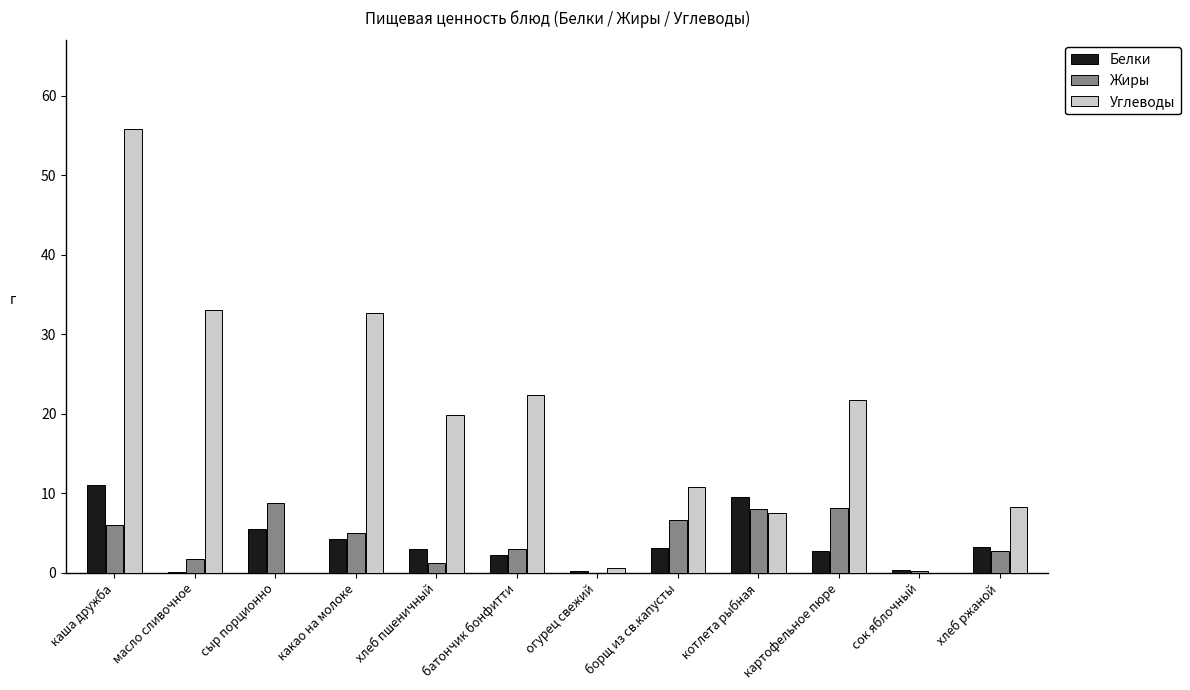

The Углеводы series shows 48.0 at масло сливочное. True or false?

False